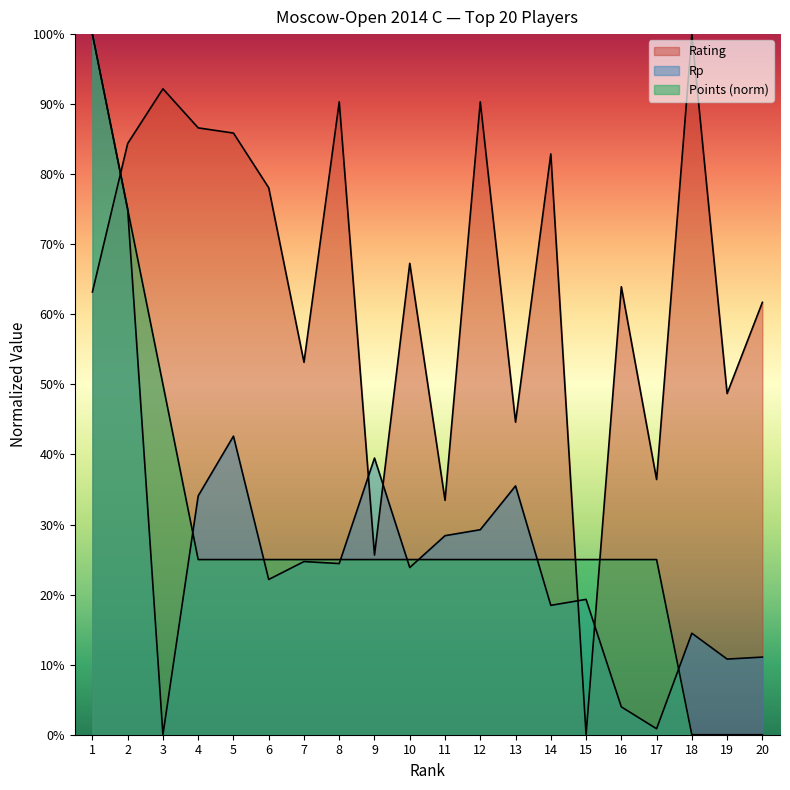

Reading left to right, what are all the values shown in this chart?

Rating: 1=63.2	2=84.4	3=92.2	4=86.6	5=85.9	6=78.1	7=53.2	8=90.3	9=25.7	10=67.3	11=33.5	12=90.3	13=44.6	14=82.9	15=0.0	16=63.9	17=36.4	18=100.0	19=48.7	20=61.7
Points: 1=100.0	2=75.0	3=50.0	4=25.0	5=25.0	6=25.0	7=25.0	8=25.0	9=25.0	10=25.0	11=25.0	12=25.0	13=25.0	14=25.0	15=25.0	16=25.0	17=25.0	18=0.0	19=0.0	20=0.0
Rp: 1=100.0	2=75.0	3=0.0	4=34.1	5=42.6	6=22.2	7=24.7	8=24.4	9=39.5	10=23.9	11=28.4	12=29.3	13=35.5	14=18.5	15=19.3	16=4.0	17=0.9	18=14.5	19=10.8	20=11.1